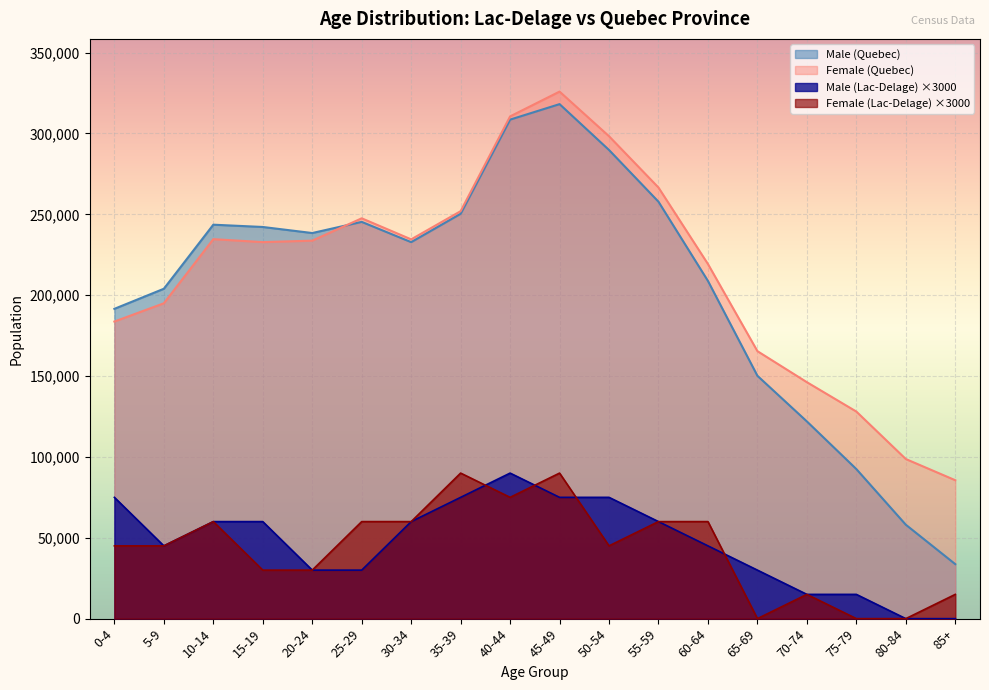

True or false: Male (Quebec) and Male (Lac-Delage) intersect in this chart.

False